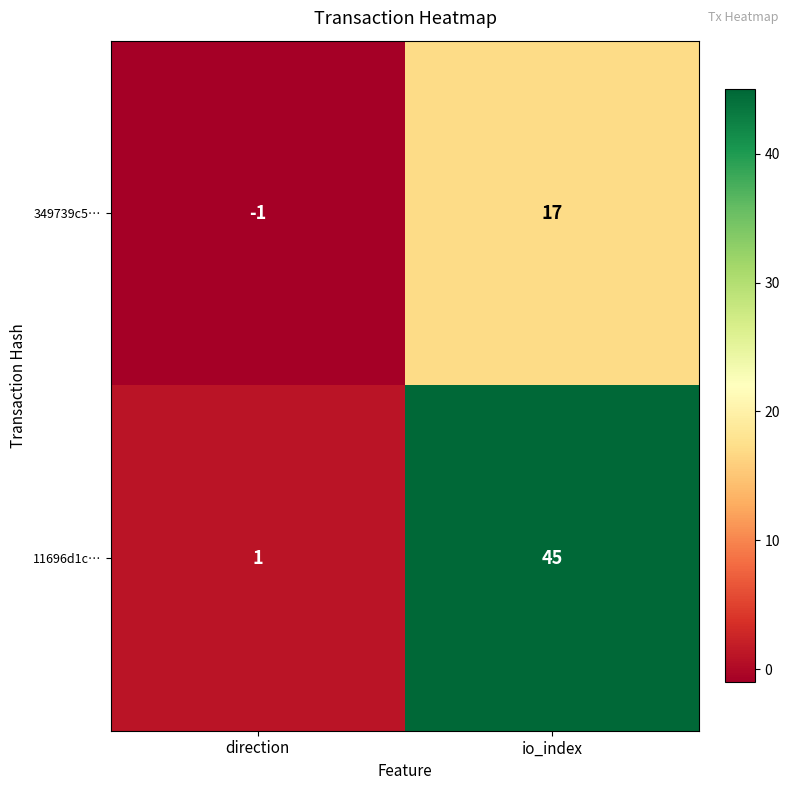

How many categories are shown in the chart?

2